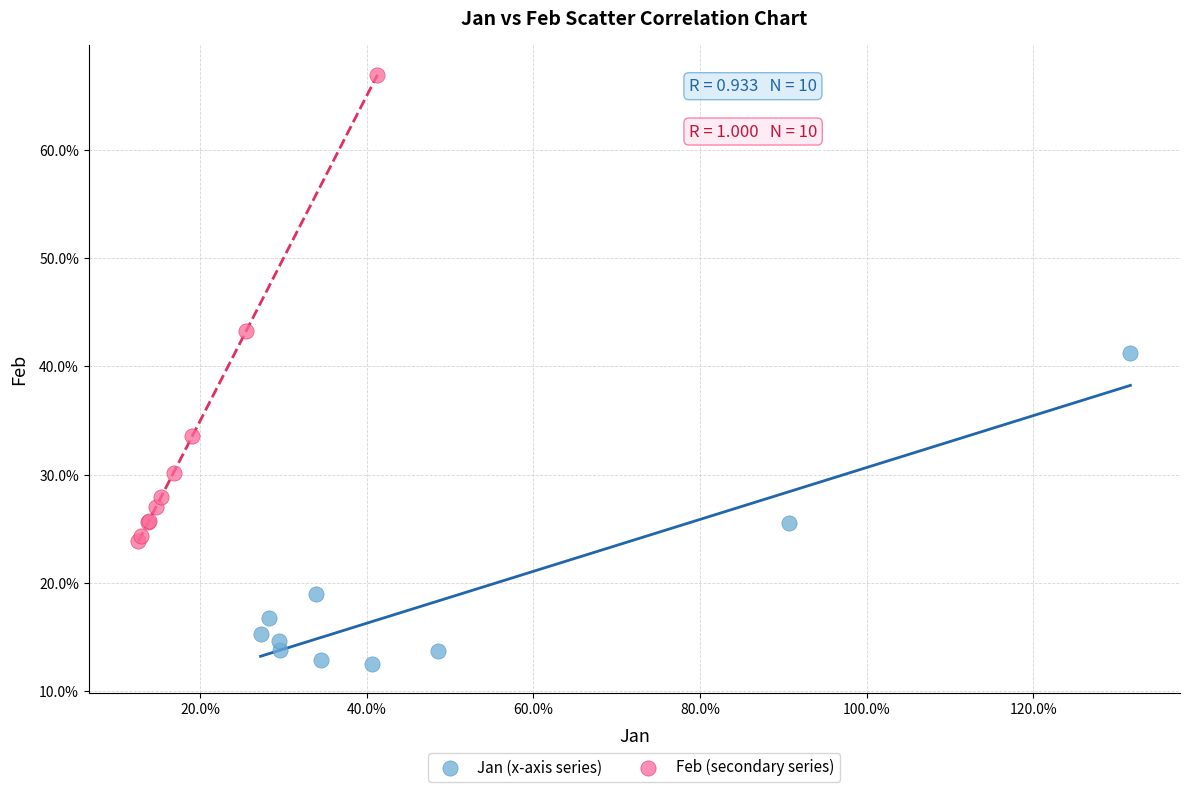

Which series reaches the maximum Y coordinate?

Feb (secondary series)